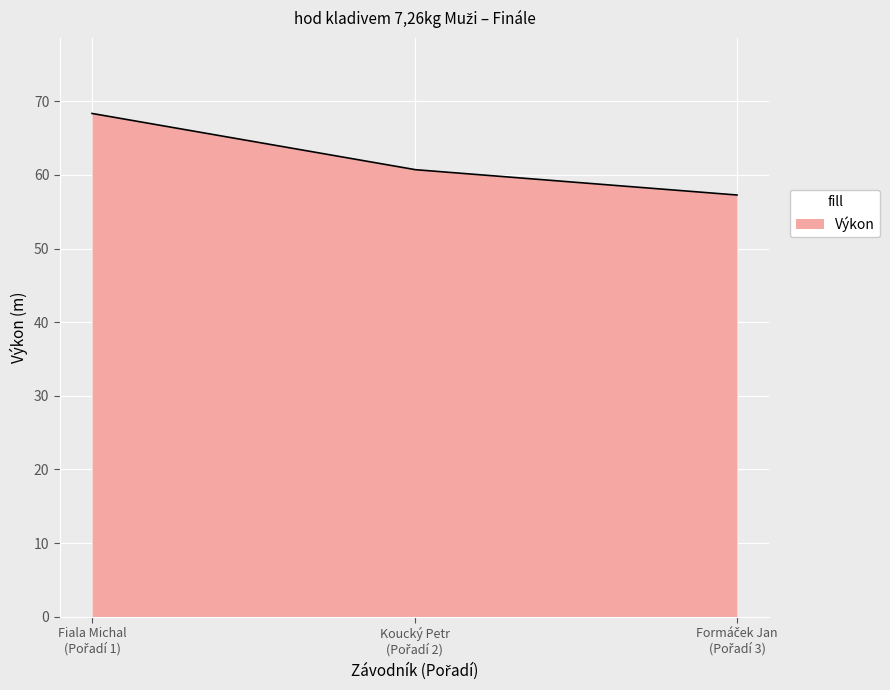

What is the minimum value shown in the chart?

57.3